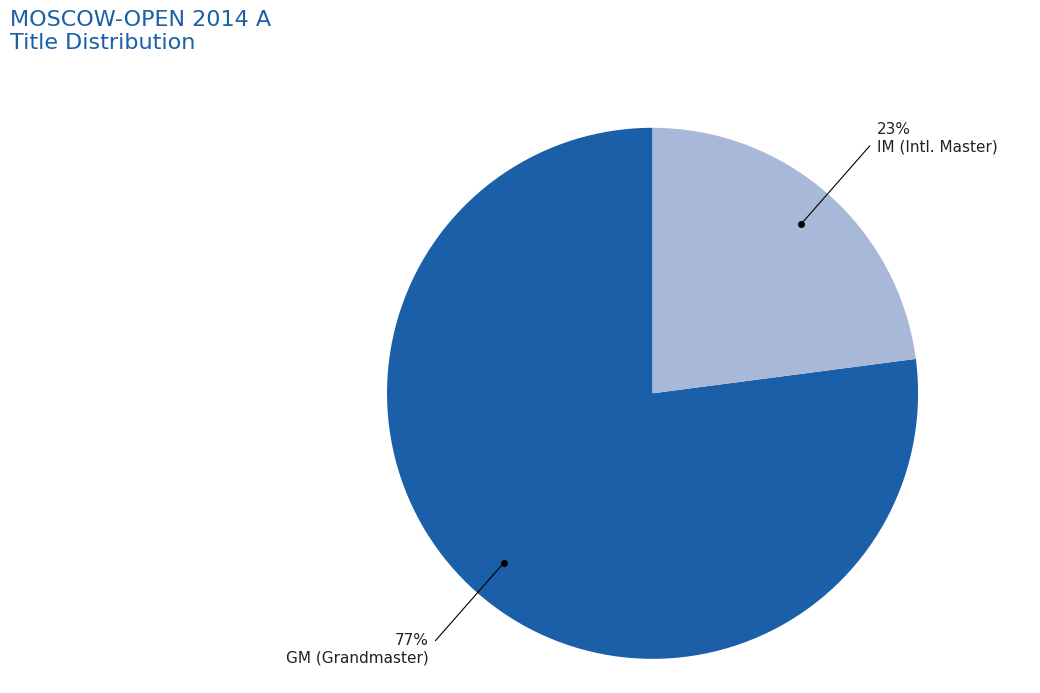

To the nearest percent, what percentage of the pie is GM?

77%